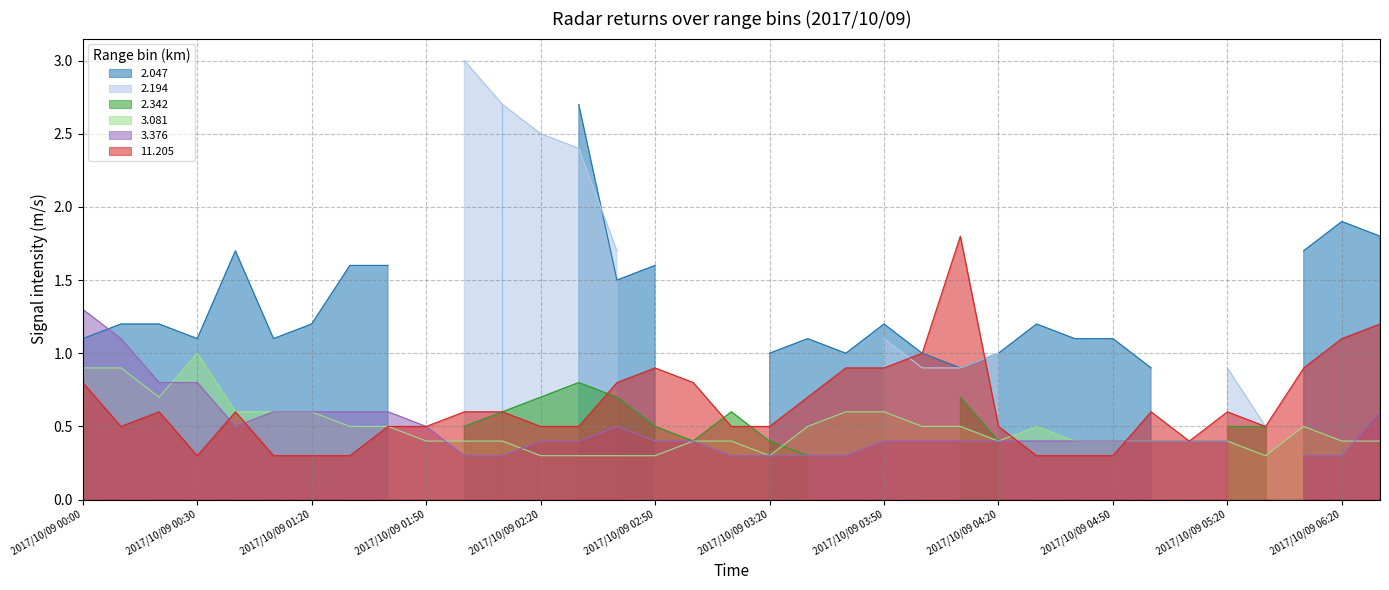

True or false: 2.047 and 11.205 intersect in this chart.

True